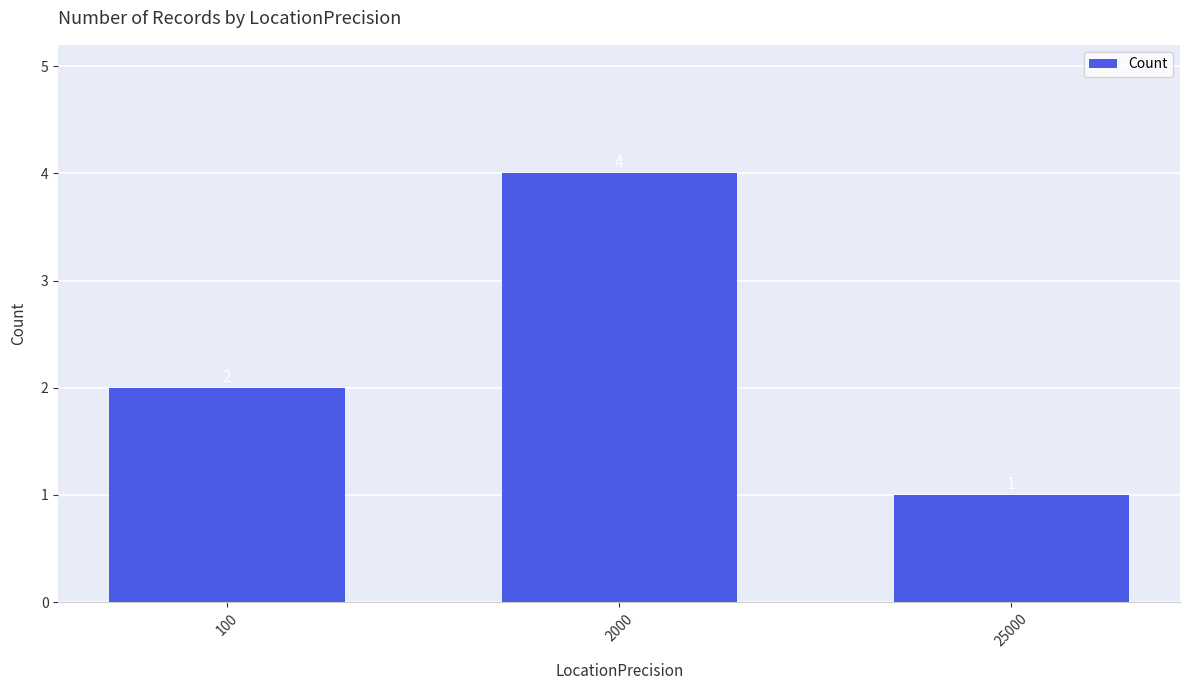

Rank the categories by value from lowest to highest.

25000, 100, 2000